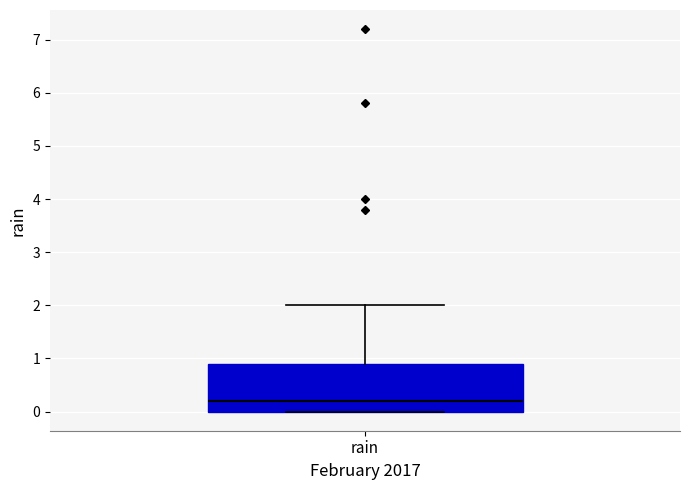

Where does the upper whisker of the box for rain end on the y-axis? The values are not printed on the chart, so give them approximately, as read against the axis.

2.0